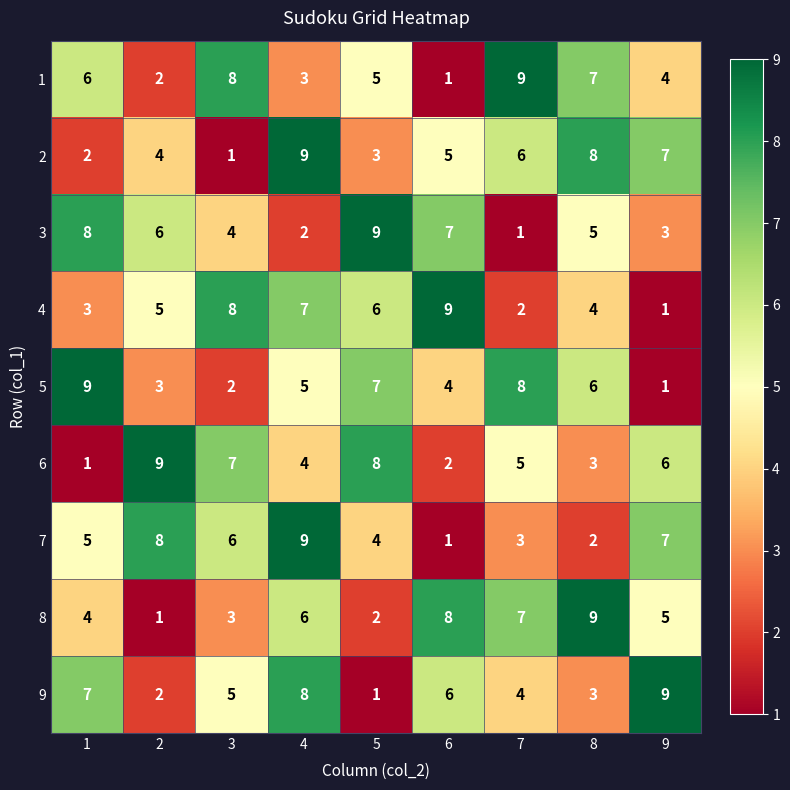

Which series changed the most between 5 and 8?

8